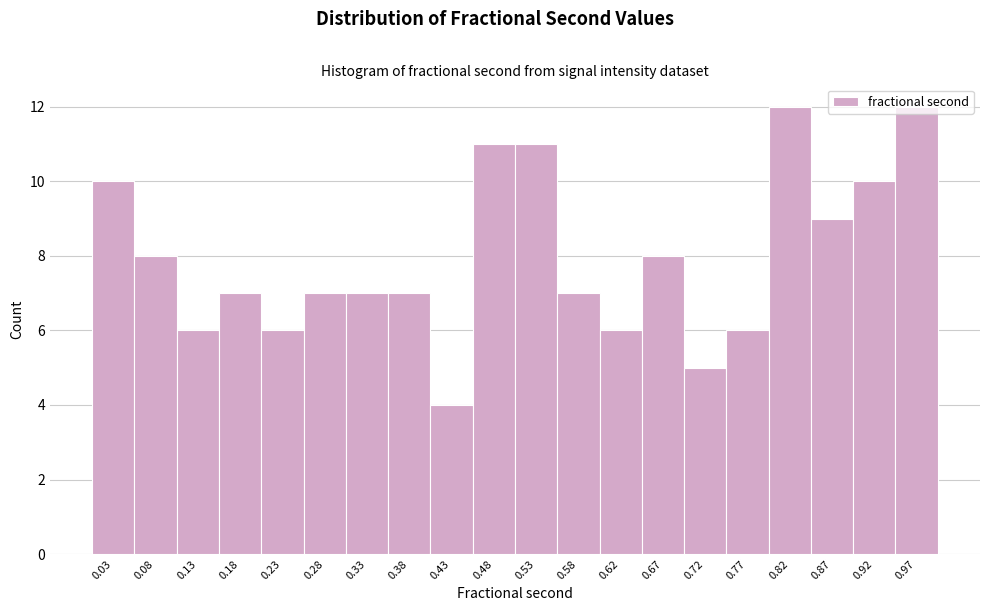

Reading left to right, list every bar in this chart as the range it spans on the x-axis followed by its height. Neither the bar edges nor the heights are printed on the chart, so give them approximately, as read against the axes.

0.010 to 0.055: 10
0.055 to 0.105: 8
0.105 to 0.155: 6
0.155 to 0.205: 7
0.205 to 0.255: 6
0.255 to 0.305: 7
0.305 to 0.355: 7
0.355 to 0.405: 7
0.405 to 0.450: 4
0.450 to 0.500: 11
0.500 to 0.550: 11
0.550 to 0.600: 7
0.600 to 0.650: 6
0.650 to 0.700: 8
0.700 to 0.750: 5
0.750 to 0.795: 6
0.795 to 0.845: 12
0.845 to 0.895: 9
0.895 to 0.945: 10
0.945 to 0.995: 12